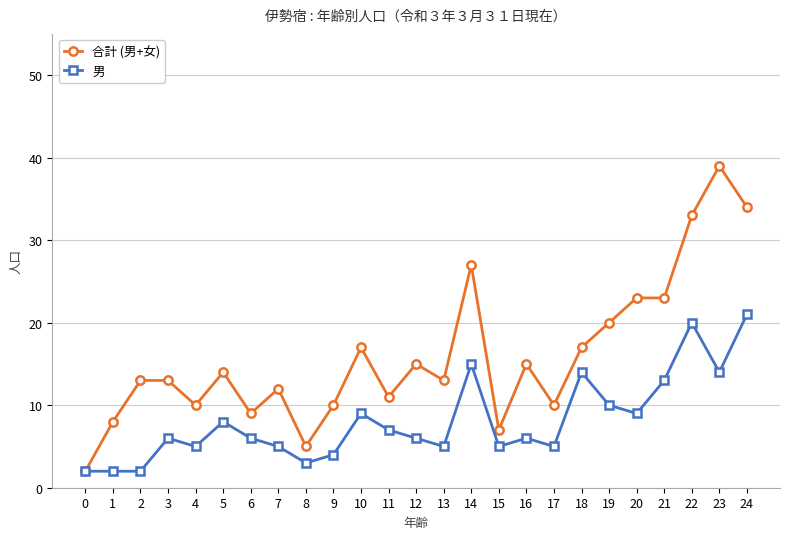

Where is 男 nearest to the value 11?

19